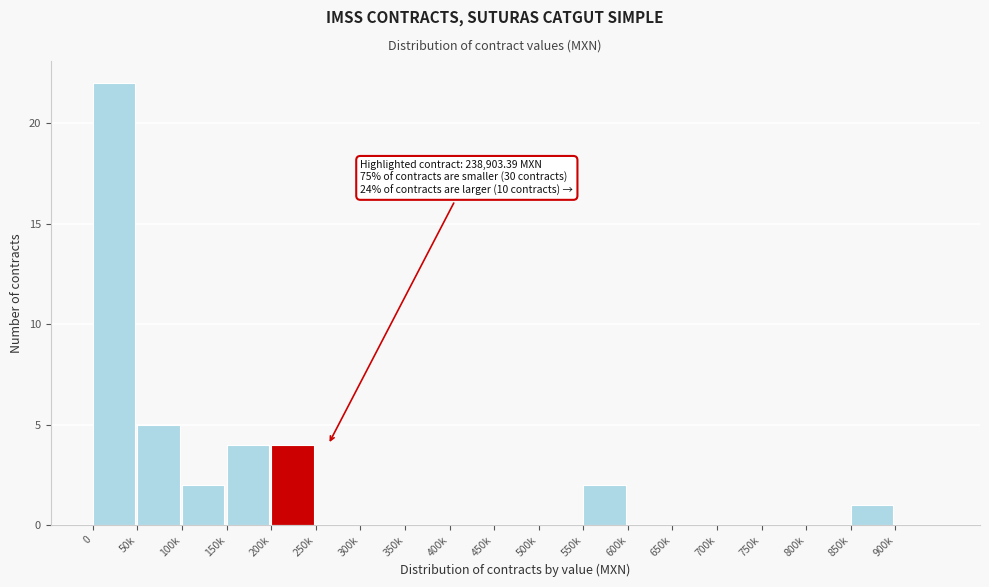

Reading left to right, extract all data points from this chart.

0=22	50k=5	100k=2	150k=4	200k=4	250k=0	300k=0	350k=0	400k=0	450k=0	500k=0	550k=2	600k=0	650k=0	700k=0	750k=0	800k=0	850k=1	900k=0